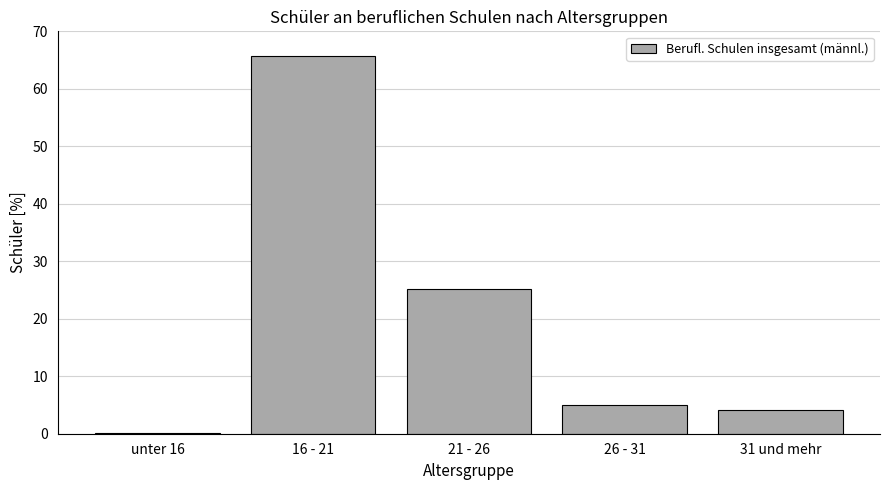

Reading left to right, transcribe all the data shown in this chart.

unter 16=0.2	16 - 21=65.6	21 - 26=25.2	26 - 31=4.9	31 und mehr=4.1